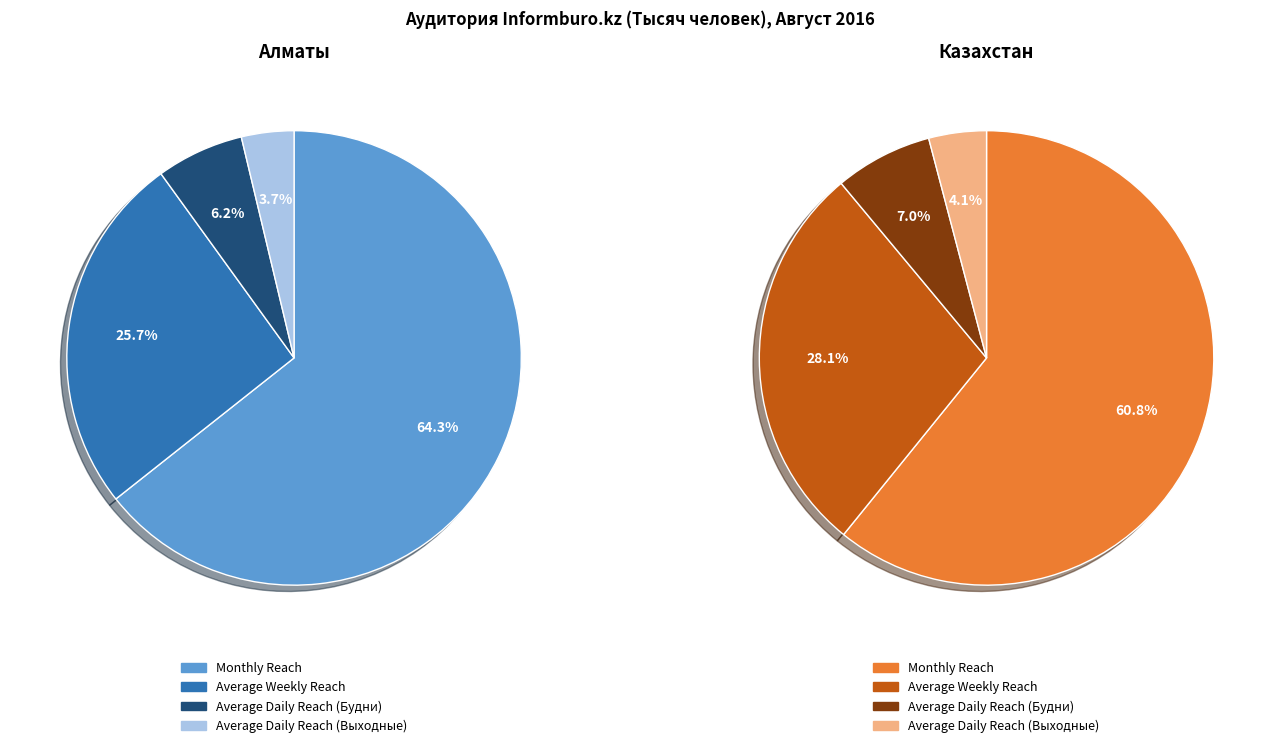

To the nearest percent, what percentage of the pie is Average Weekly Reach?

26%